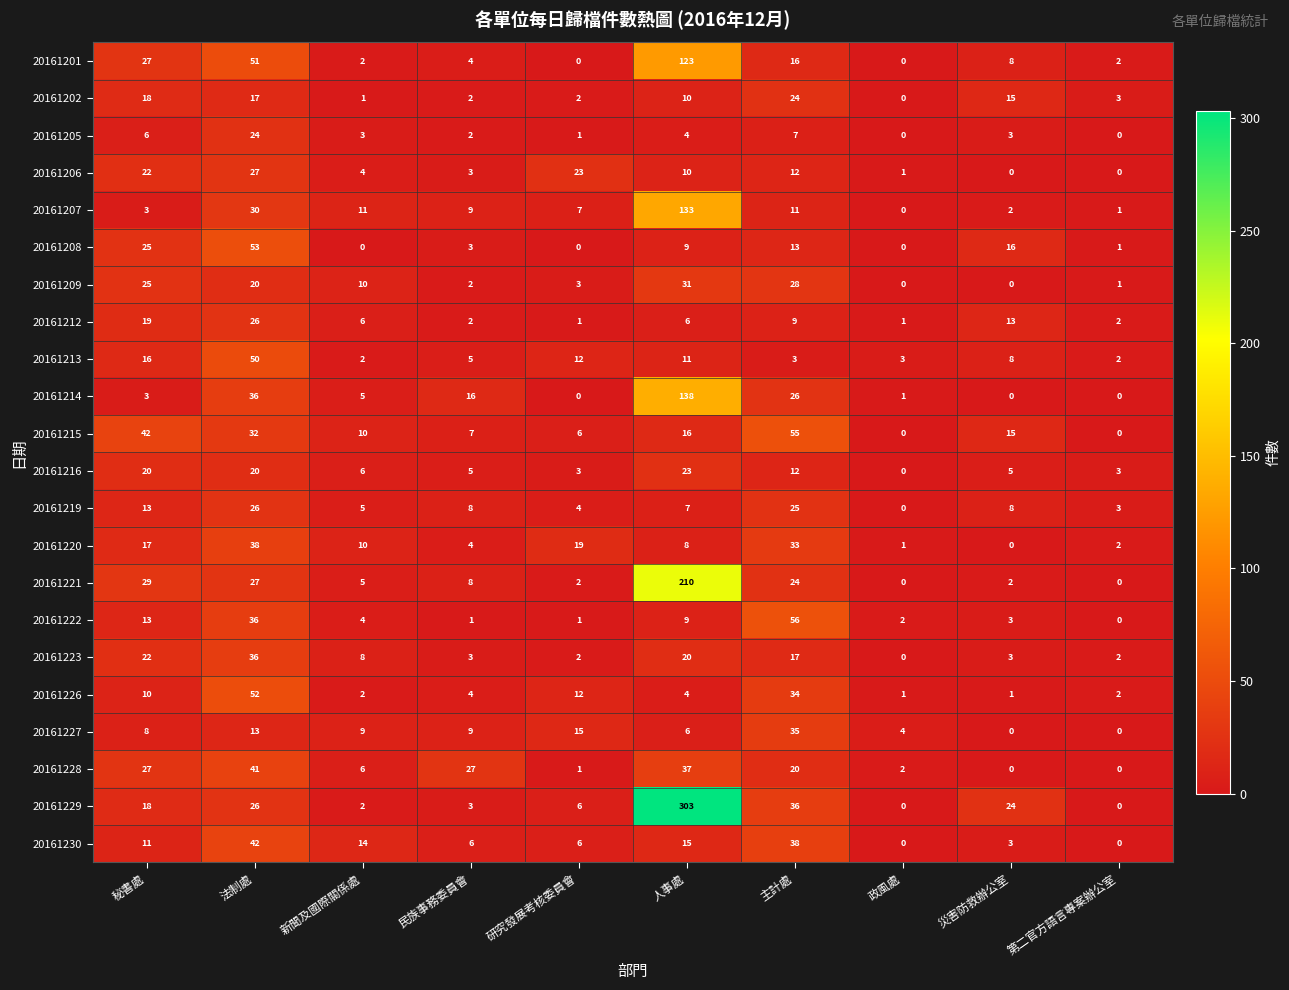

Where is 20161223 nearest to the value 18?

主計處